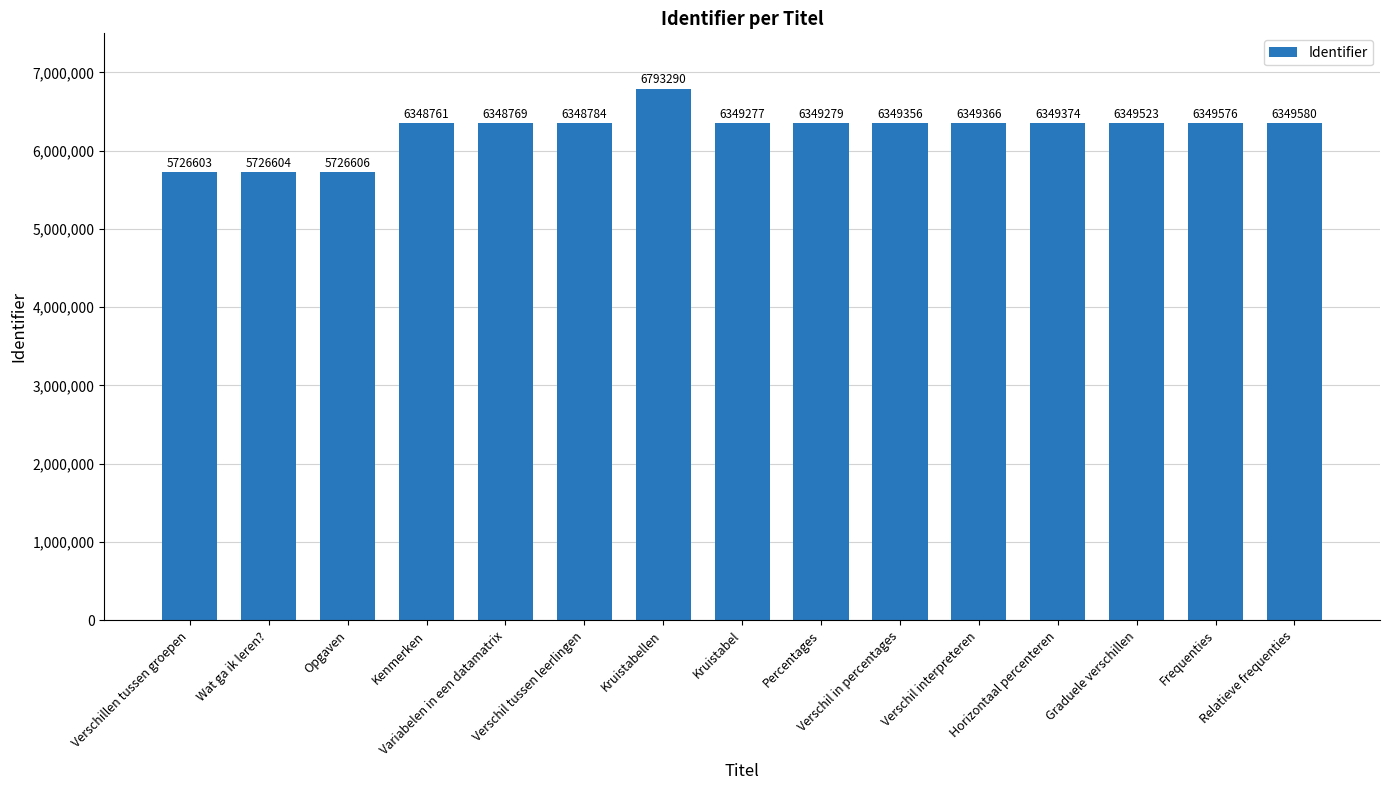

What is the change in value from Kenmerken to Relatieve frequenties?

+819